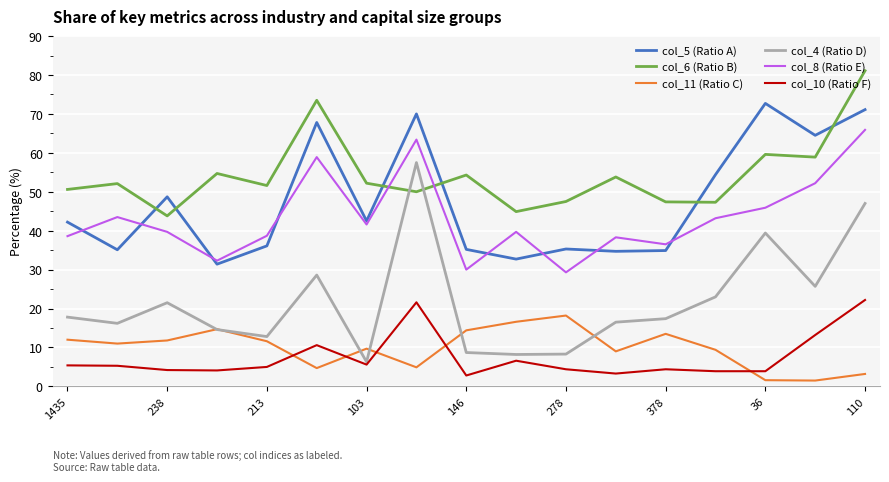

Which series has the largest total across all categories?

col_6 (Ratio B)